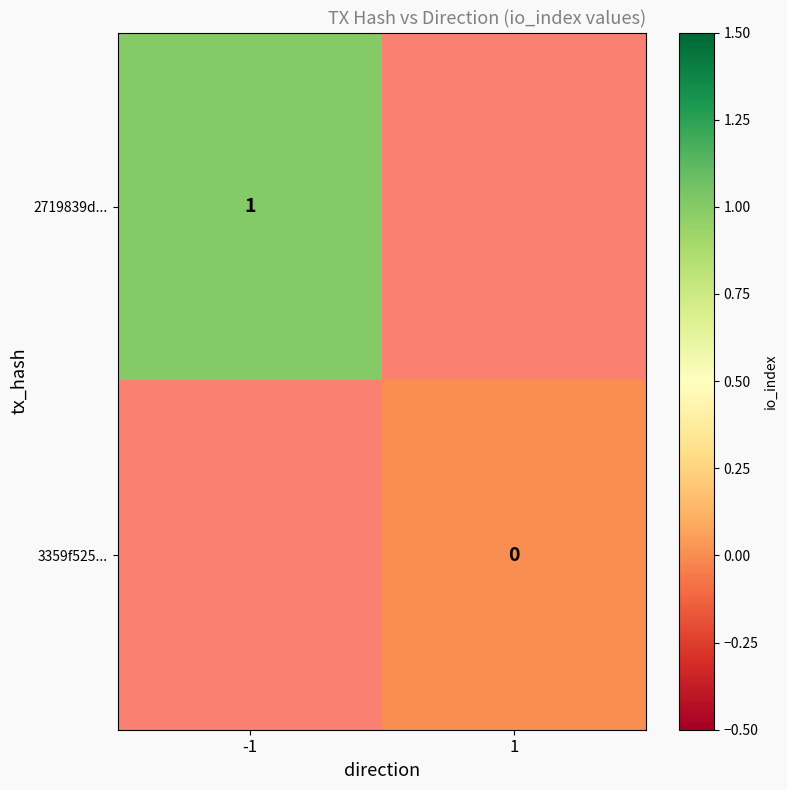

Is the value of 2719839d... at -1 greater than the value of 3359f525... at 1?

Yes